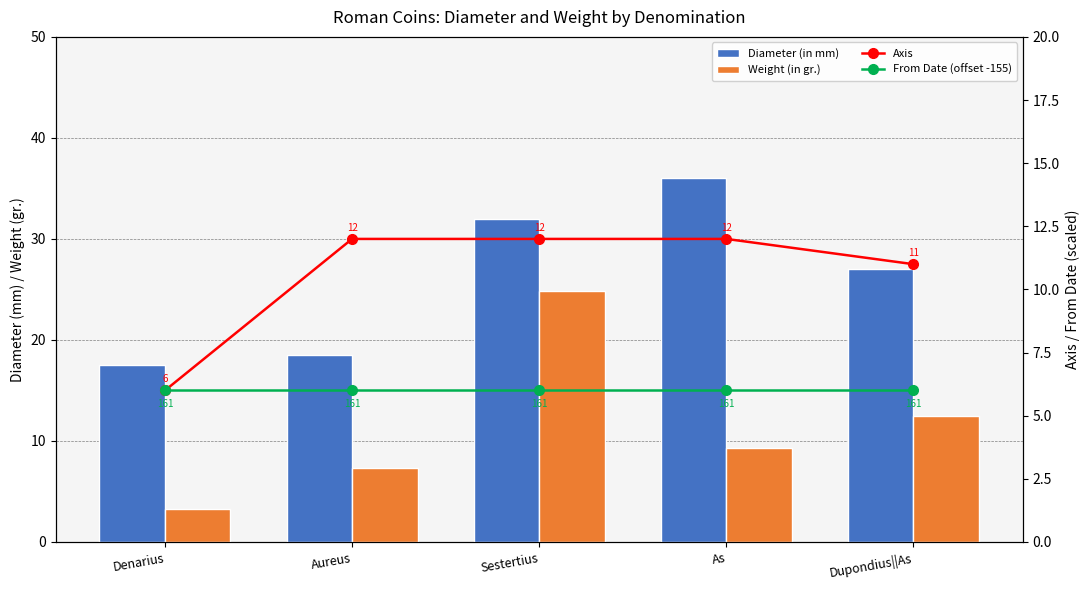

Reading left to right, list all the values displayed in this chart.

Diameter (in mm): Denarius=17.5	Aureus=18.5	Sestertius=32.0	As=36.0	Dupondius||As=27.0
Weight (in gr.): Denarius=3.2	Aureus=7.3	Sestertius=24.9	As=9.3	Dupondius||As=12.5
Axis: Denarius=6.0	Aureus=12.0	Sestertius=12.0	As=12.0	Dupondius||As=11.0
From Date (offset -155): Denarius=6.0	Aureus=6.0	Sestertius=6.0	As=6.0	Dupondius||As=6.0